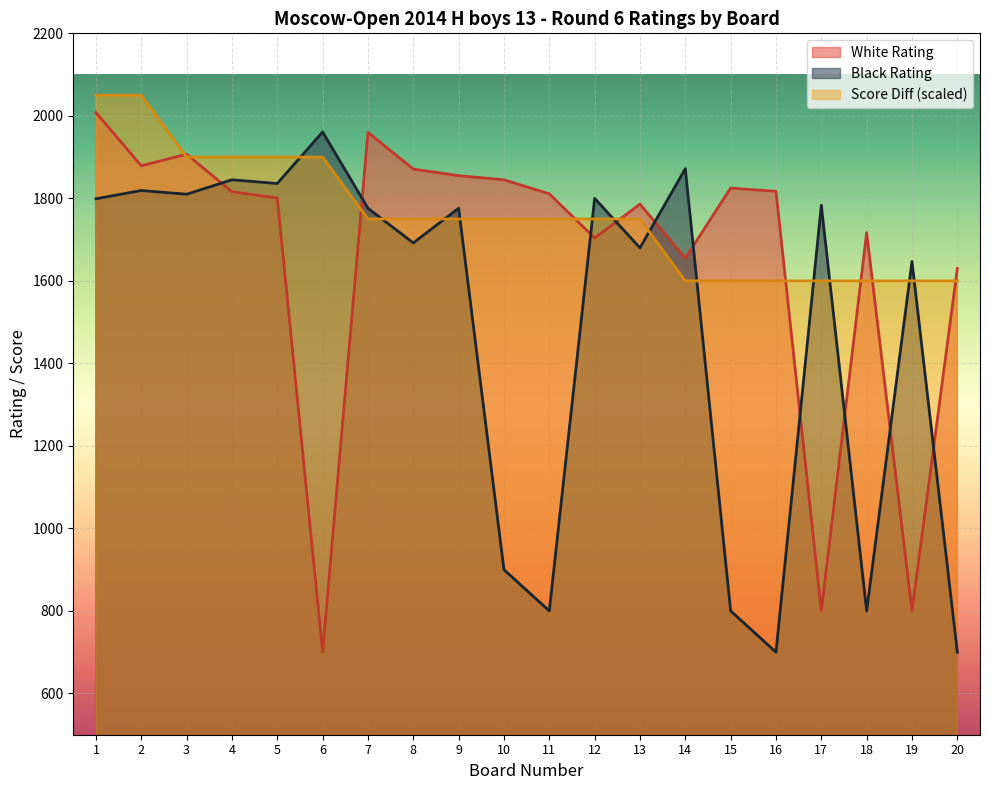

True or false: Score Diff has more than 1 interior local peaks.

False